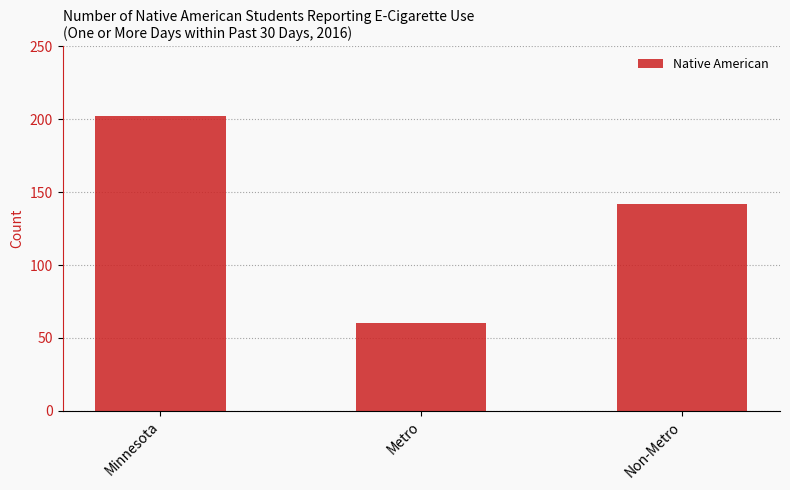

What is the difference between the values at Minnesota and Non-Metro?

60